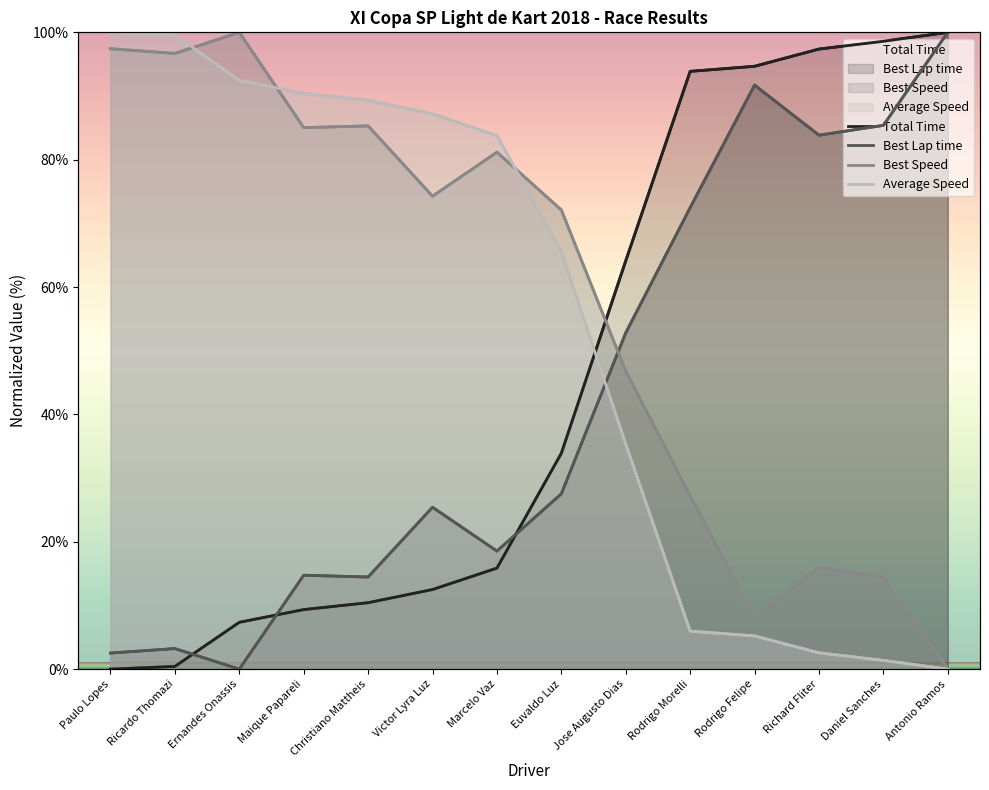

Reading left to right, extract all data points from this chart.

Total Time: 0.0	0.4	7.4	9.4	10.4	12.5	15.9	33.9	64.1	93.9	94.7	97.4	98.6	100.0
Best Lap time: 2.5	3.2	0.0	14.7	14.5	25.4	18.5	27.5	52.8	72.5	91.7	83.8	85.4	100.0
Best Speed: 97.4	96.7	100.0	85.0	85.3	74.3	81.2	72.1	46.8	27.2	8.2	16.0	14.4	0.0
Average Speed: 100.0	99.6	92.5	90.4	89.3	87.2	83.8	65.5	35.3	6.0	5.2	2.6	1.4	0.0